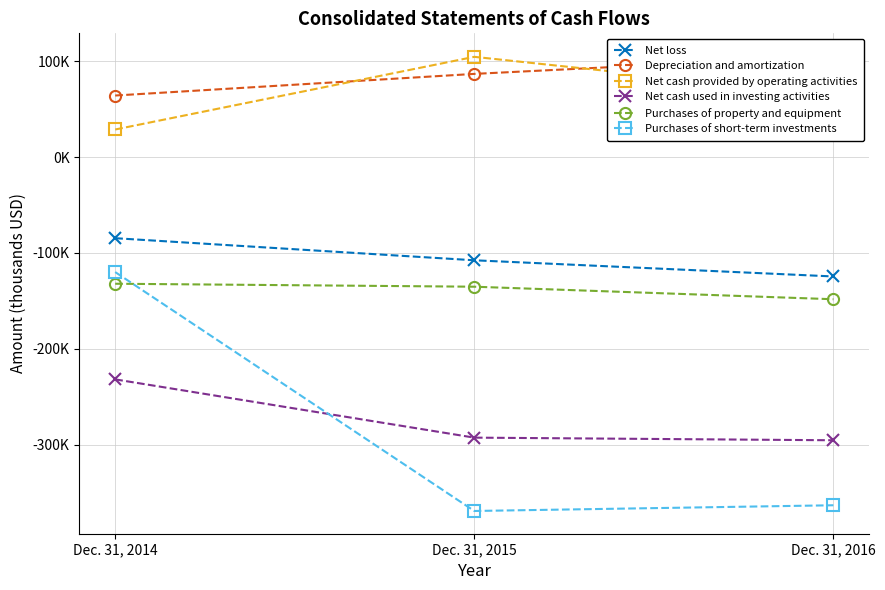

Reading right to left, extract all data points from this chart.

Net loss: -124505	-107613	-84538
Depreciation and amortization: 105642	87036	64451
Net cash provided by operating activities: 64988	104856	28972
Net cash used in investing activities: -295559	-292815	-231972
Purchases of property and equipment: -148294	-135201	-132098
Purchases of short-term investments: -363436	-369402	-119924